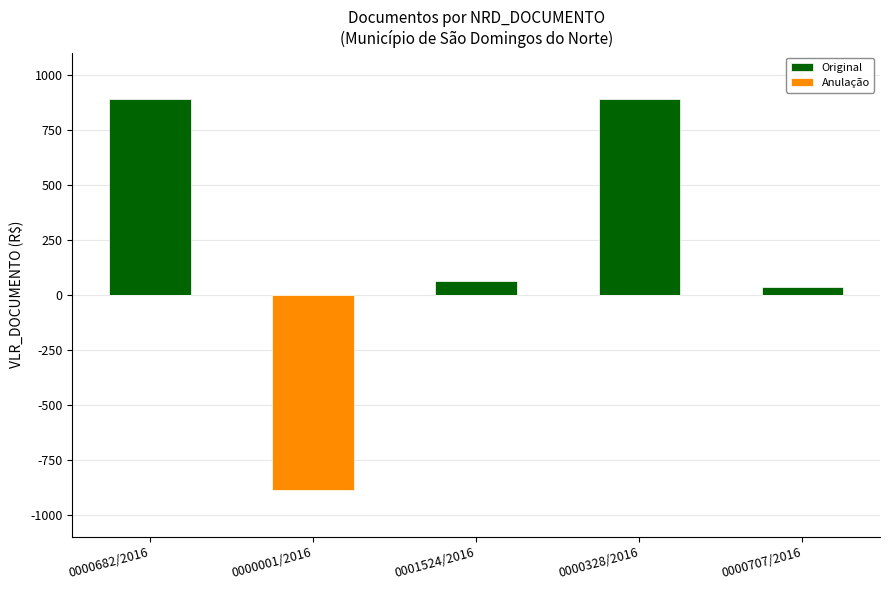

What is the label of the 3rd bar from the left?

0001524/2016